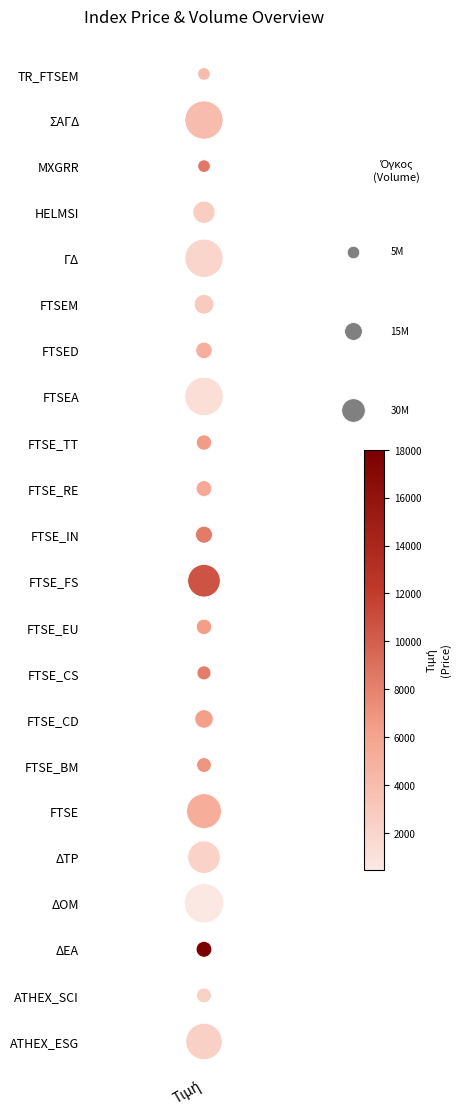

Count the number of data series in this chart.

1